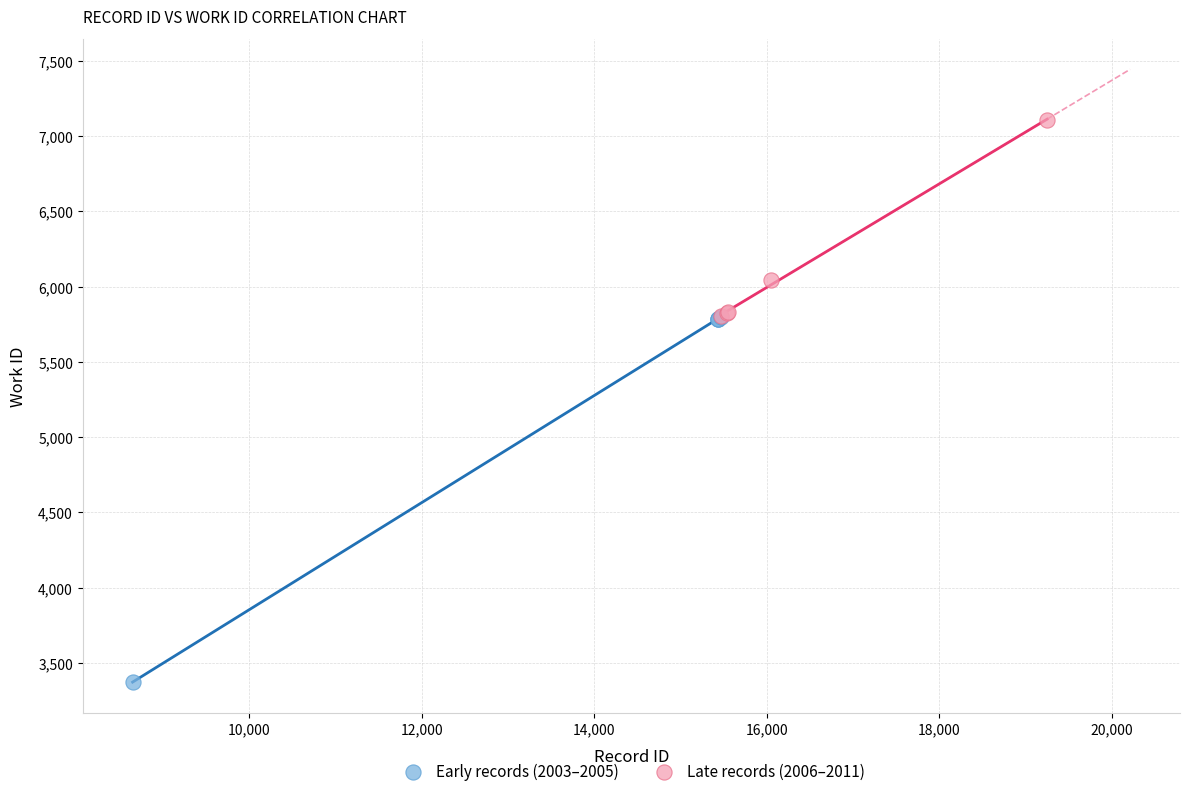

What are all the series names shown in the legend?

Early records (2003–2005), Late records (2006–2011)